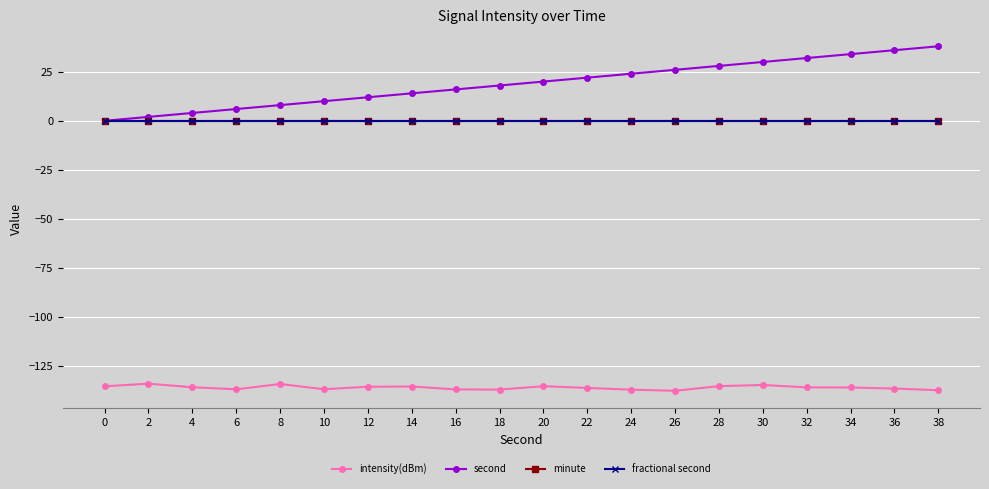

Reading left to right, list all the values displayed in this chart.

intensity(dBm): -135.4	-134.1	-135.9	-136.9	-134.2	-136.9	-135.6	-135.5	-137.0	-137.1	-135.3	-136.2	-137.1	-137.7	-135.3	-134.7	-135.9	-136.0	-136.6	-137.4
second: 0.0	2.0	4.0	6.0	8.0	10.0	12.0	14.0	16.0	18.0	20.0	22.0	24.0	26.0	28.0	30.0	32.0	34.0	36.0	38.0
minute: 0.0	0.0	0.0	0.0	0.0	0.0	0.0	0.0	0.0	0.0	0.0	0.0	0.0	0.0	0.0	0.0	0.0	0.0	0.0	0.0
fractional second: 0.0	0.0	0.0	0.0	0.0	0.0	0.0	0.0	0.0	0.0	0.0	0.0	0.0	0.0	0.0	0.0	0.0	0.0	0.0	0.0